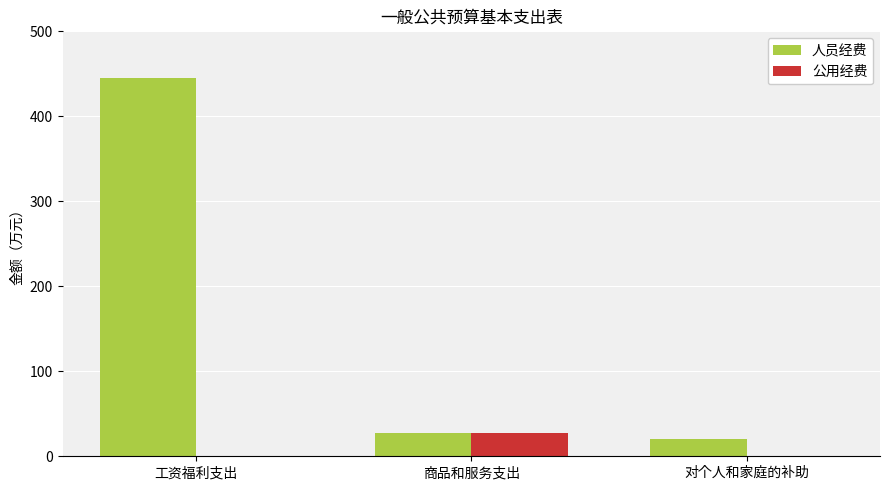

Is the value of 公用经费 at 对个人和家庭的补助 greater than the value of 人员经费 at 工资福利支出?

No